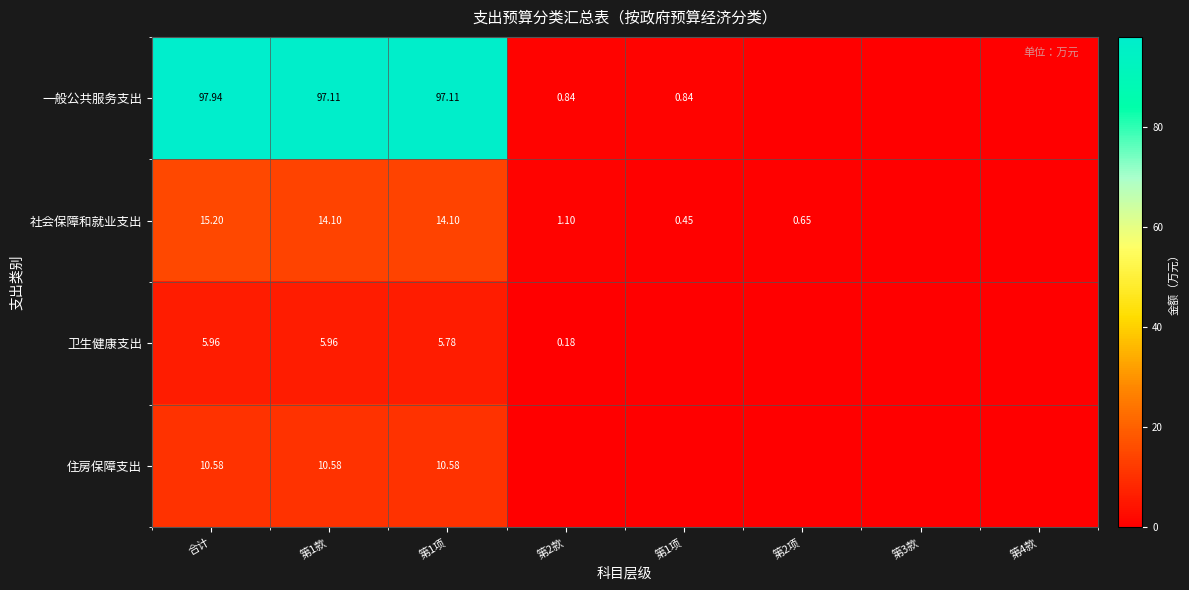

The value of 一般公共服务支出 at 第2款 is 1.5. True or false?

False